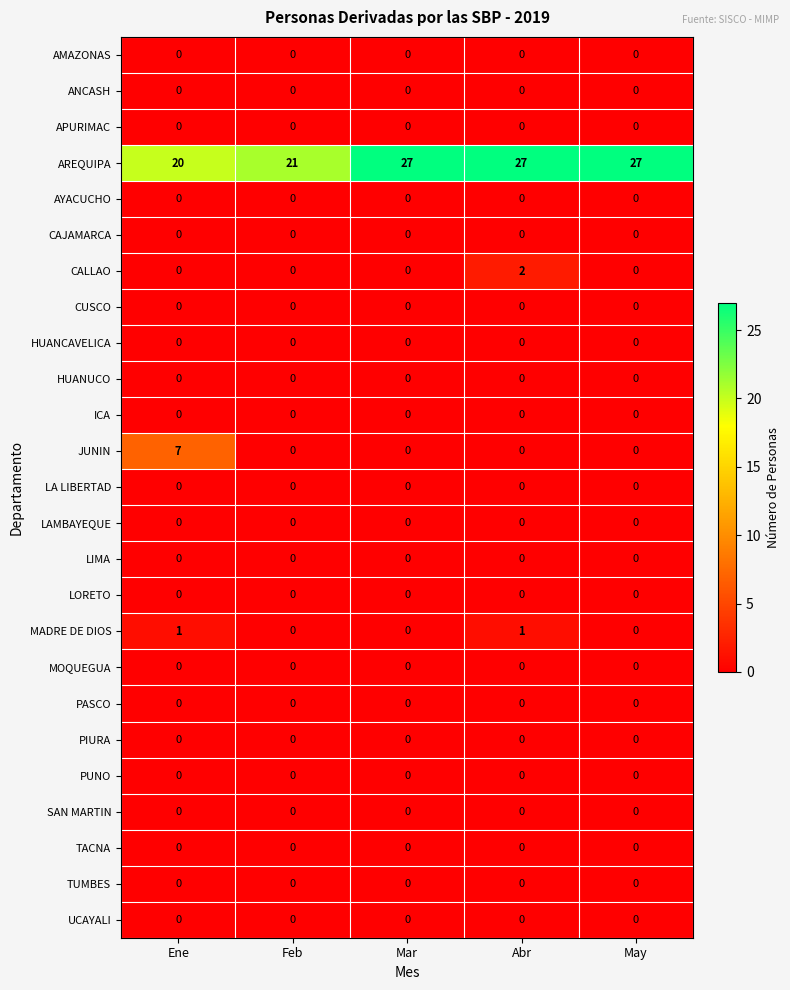

What is the total value across all series at May?

27